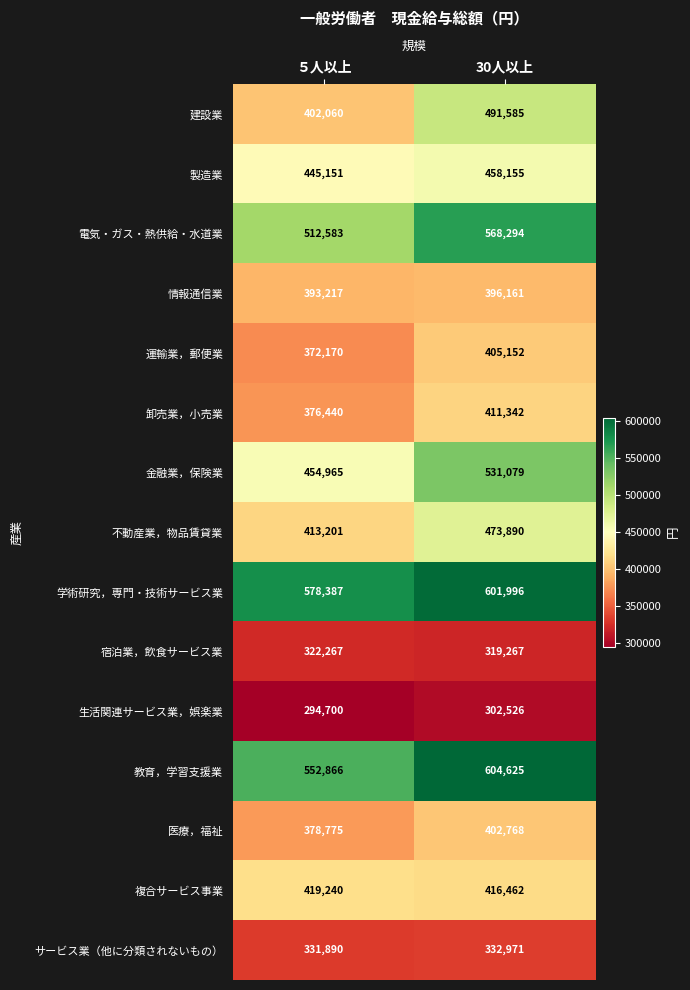

True or false: 宿泊業，飲食サービス業 has a value of 319267 at 30人以上.

True